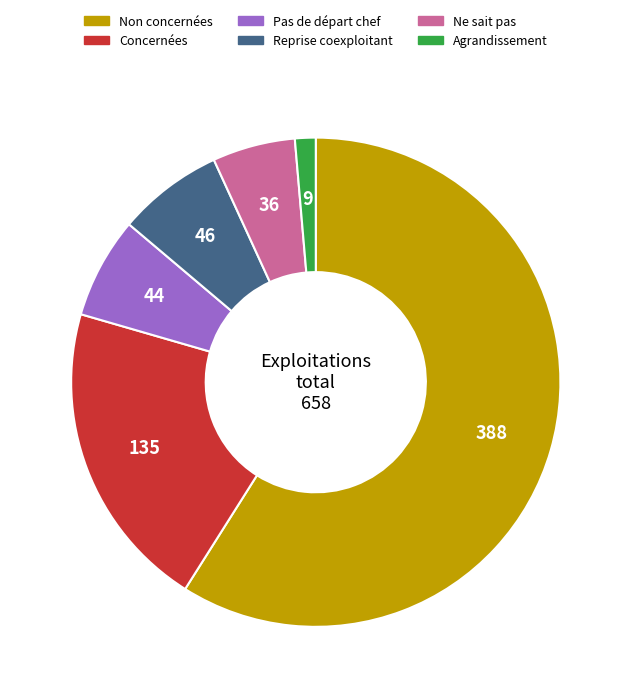

Is there any slice that represents more than half of the pie?

Yes